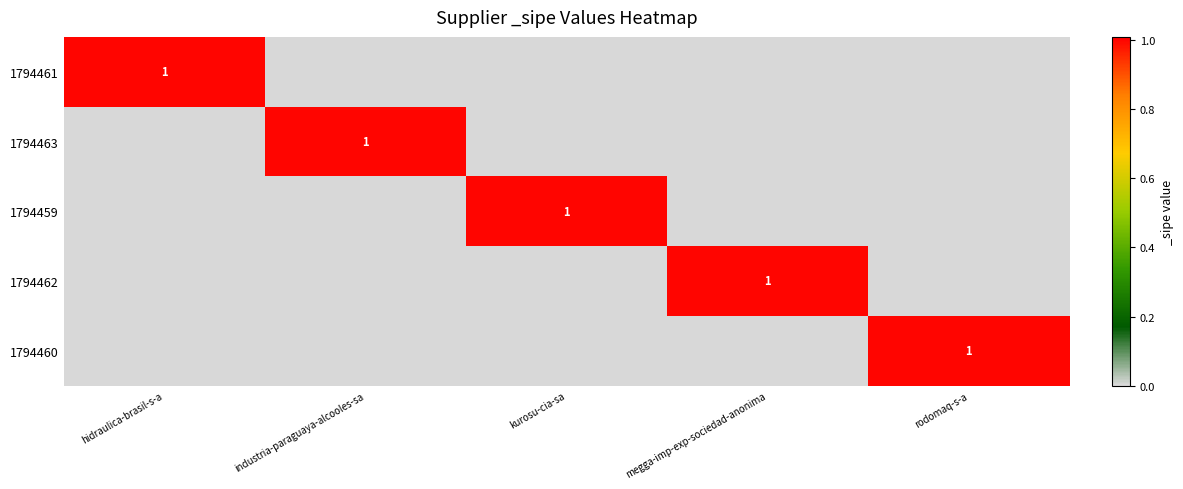

At which category is the sum across all series the highest?

hidraulica-brasil-s-a